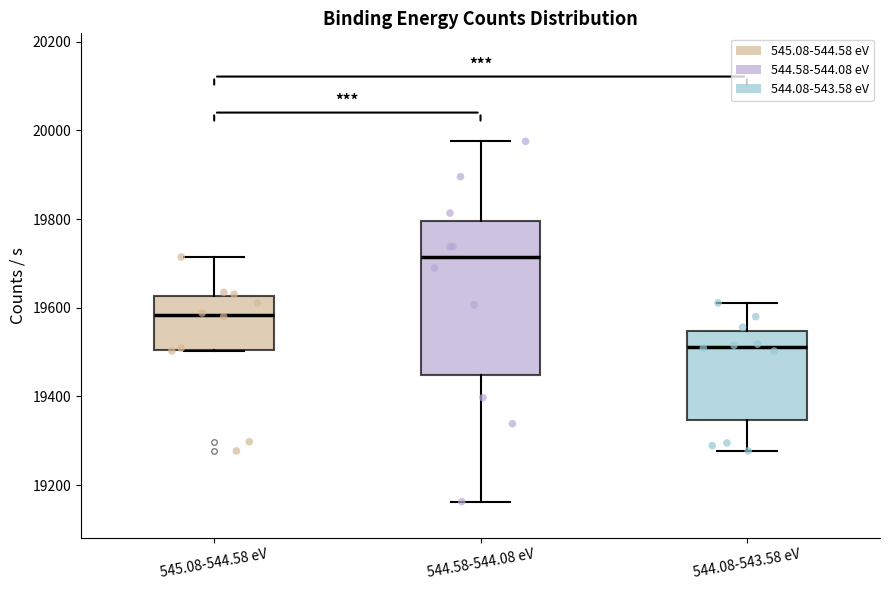

Reading left to right, transcribe this box plot: for each box, give where its median line is, the range the box spans, and where its two whiskers end, as read against the y-axis. The values are not printed on the chart, so give them approximately, as read against the axis.

545.08-544.58 eV: median 19580, box 19500 to 19620, whiskers 19500 to 19720
544.58-544.08 eV: median 19720, box 19440 to 19800, whiskers 19160 to 19980
544.08-543.58 eV: median 19520, box 19340 to 19540, whiskers 19280 to 19620